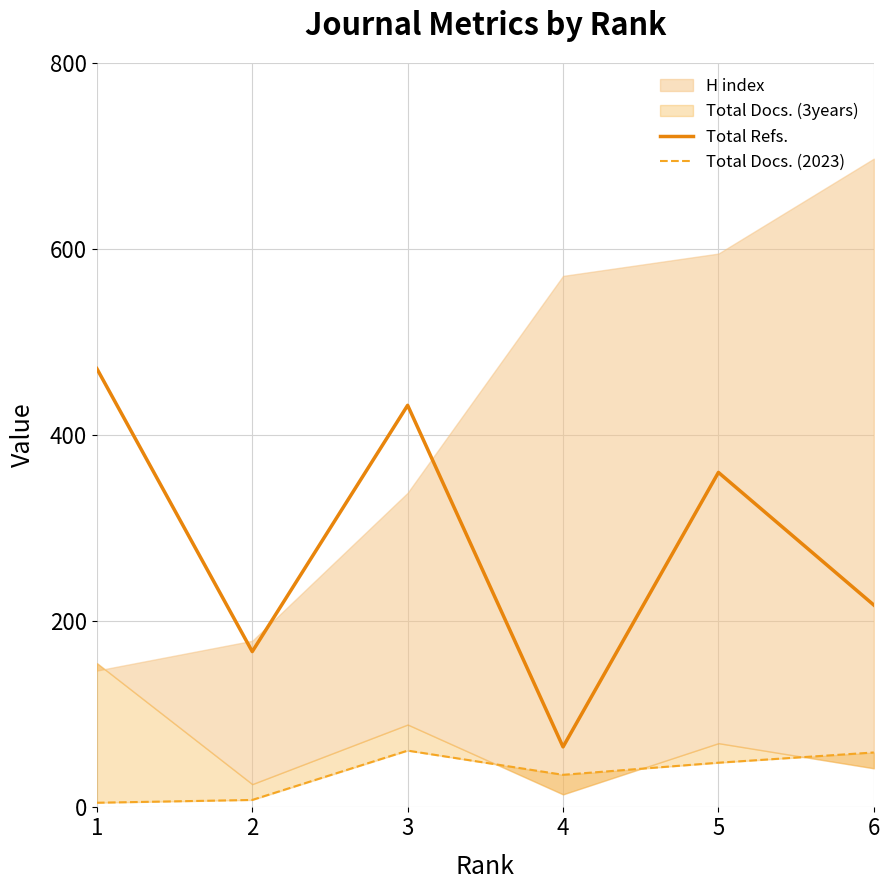

In Total Docs. (2023), how many points are higher than both neighbors (excluding endpoints)?

1